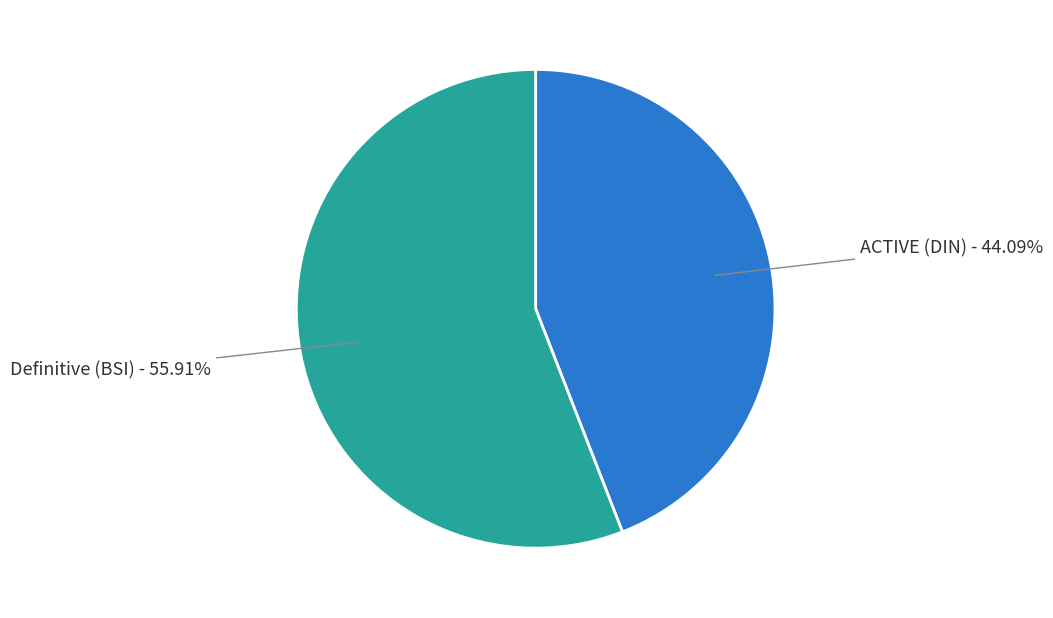

Does any single category account for the majority?

Yes